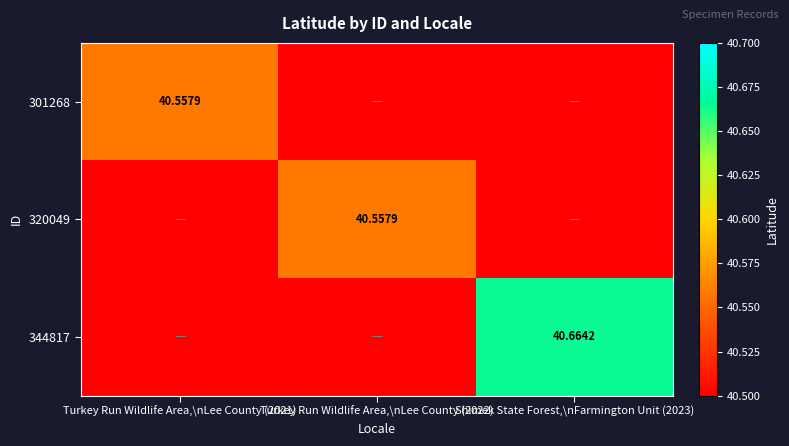

Is the value of 344817 at Shimek State Forest,\nFarmington Unit (2023) greater than the value of 301268 at Turkey Run Wildlife Area,\nLee County (2021)?

Yes